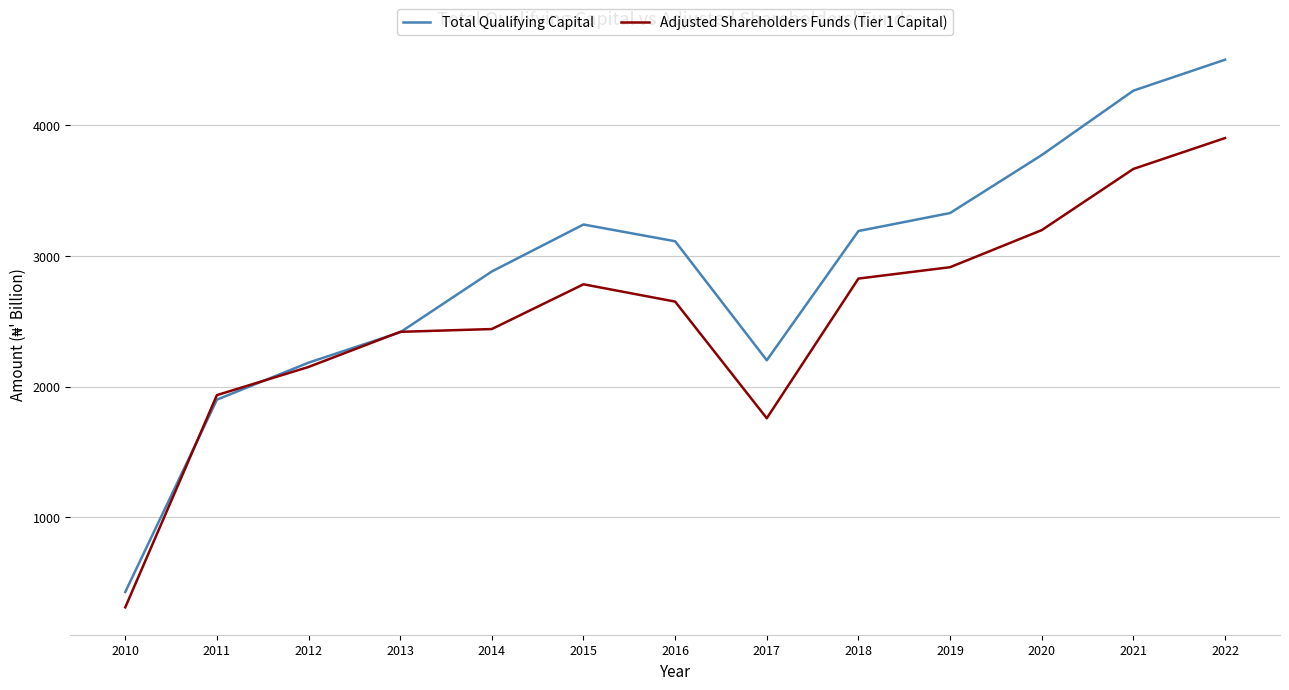

What is the smallest value displayed?

312.4